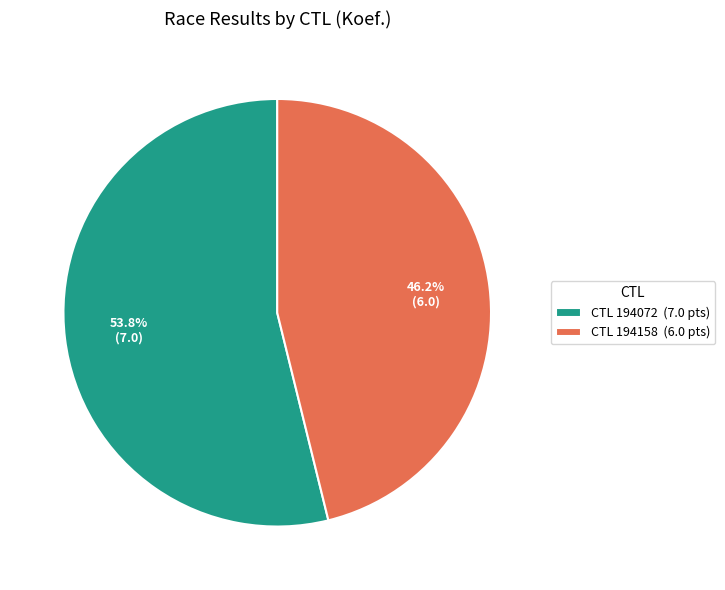

Approximately how many times larger is the value at CTL 194072 (7.0 pts) compared to CTL 194158 (6.0 pts)?

1.2